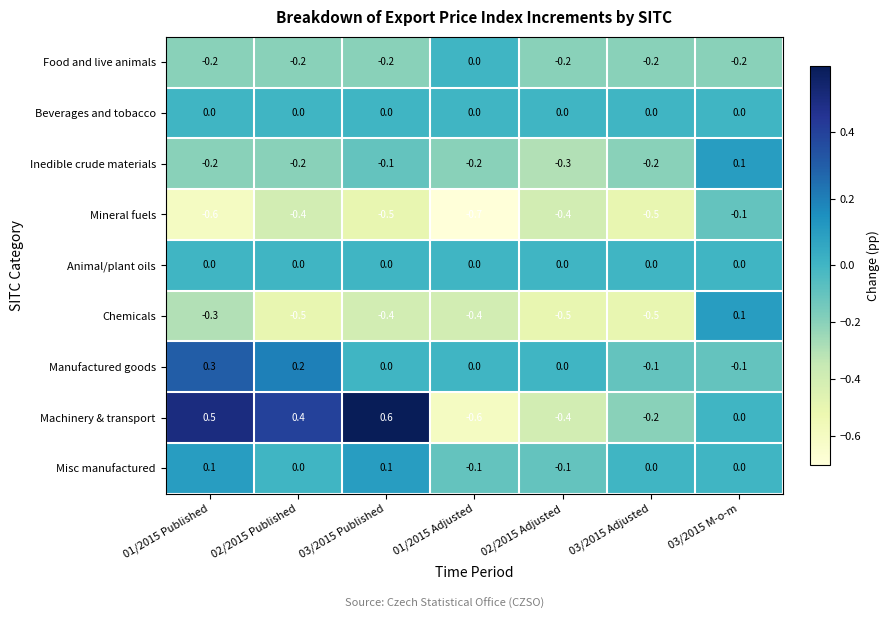

Which category has the lowest value across all series?

01/2015 Adjusted